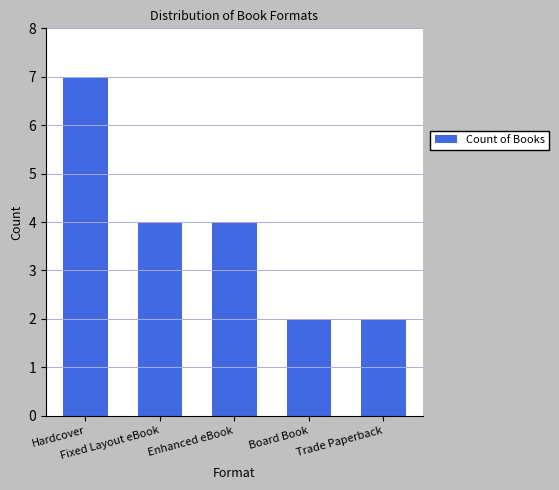

The chart shows a value of 2 at Board Book. True or false?

True